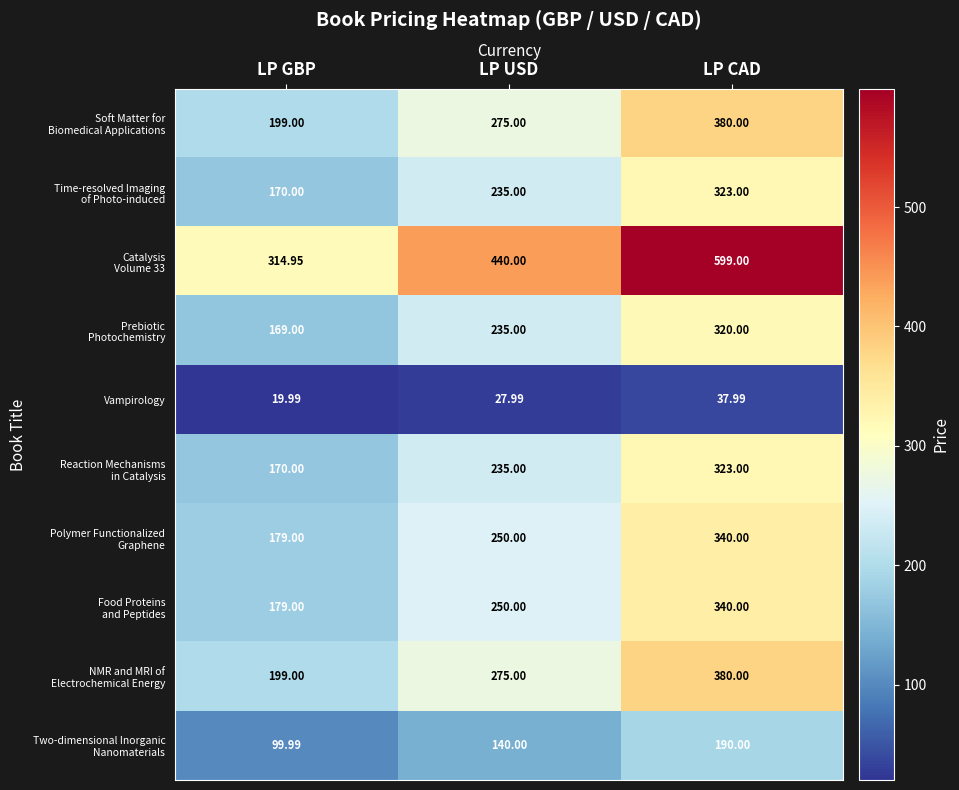

Count the number of data series in this chart.

10